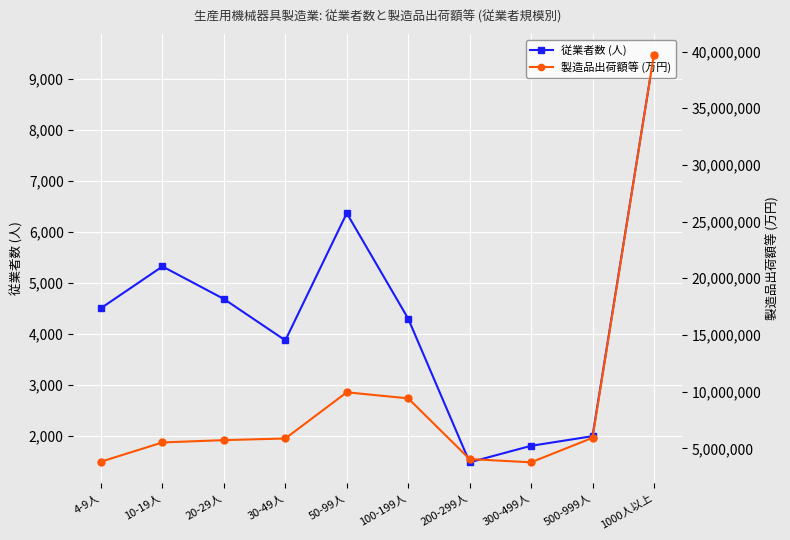

Rank the series at 200-299人 from highest to lowest value.

製造品出荷額等 (万円), 従業者数 (人)